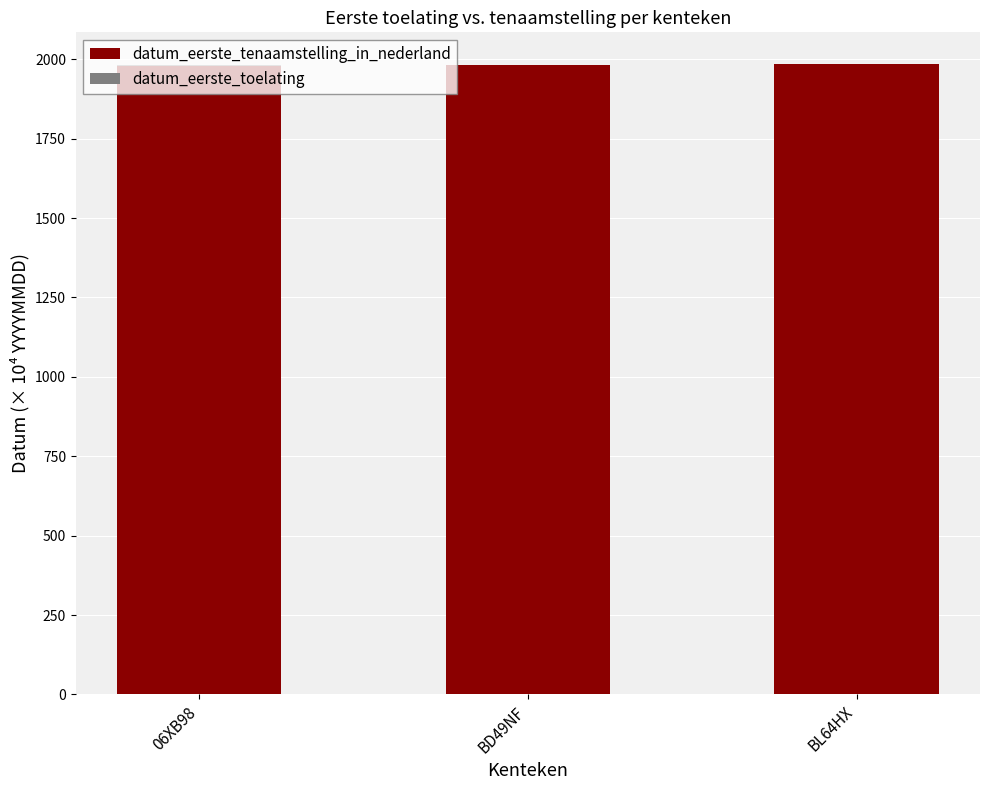

Is it true that datum_eerste_tenaamstelling_in_nederland equals 1985.0 at BL64HX?

True